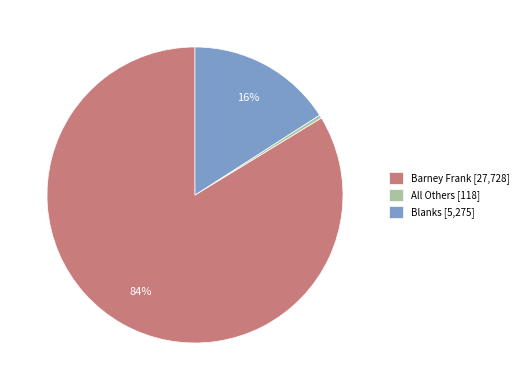

Rank the categories by value from highest to lowest.

Barney Frank, Blanks, All Others